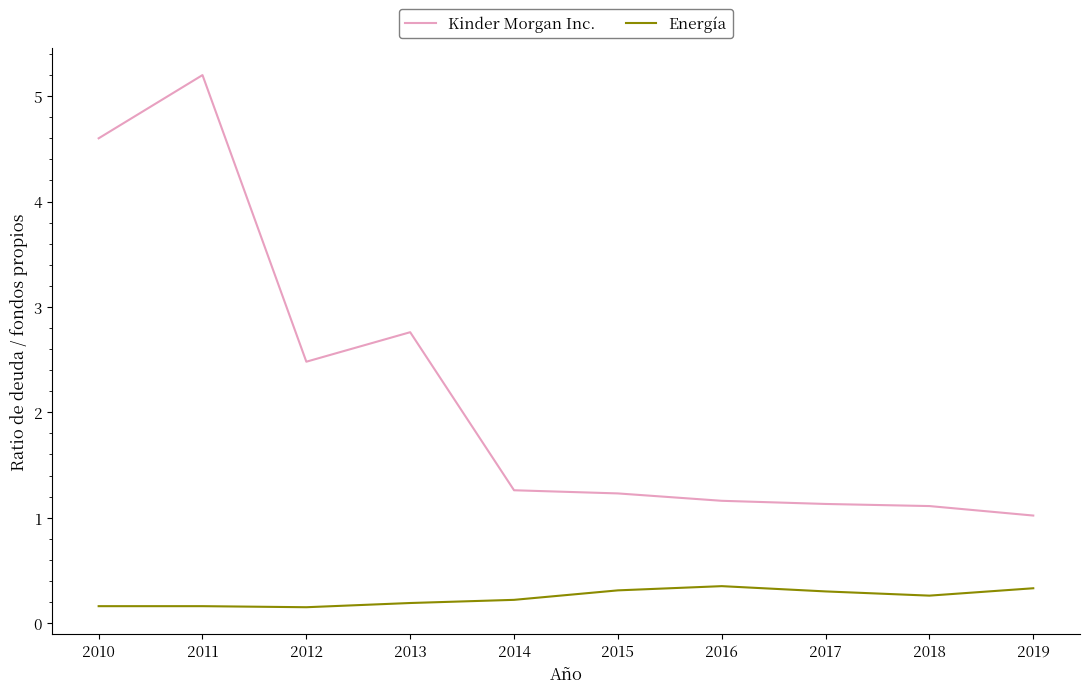

True or false: Kinder Morgan Inc. and Energía intersect in this chart.

False